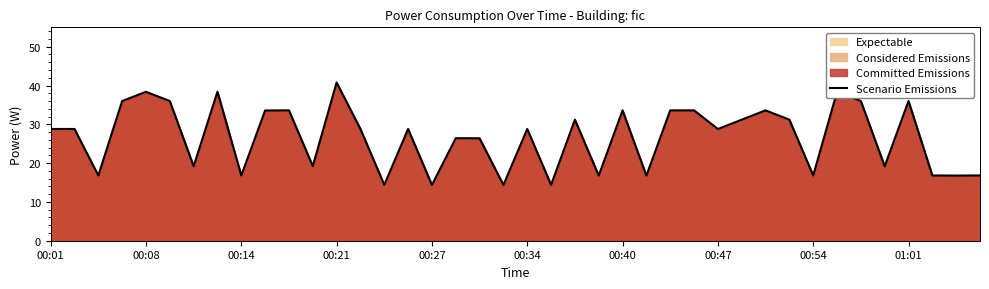

Does the chart have visible grid lines?

No